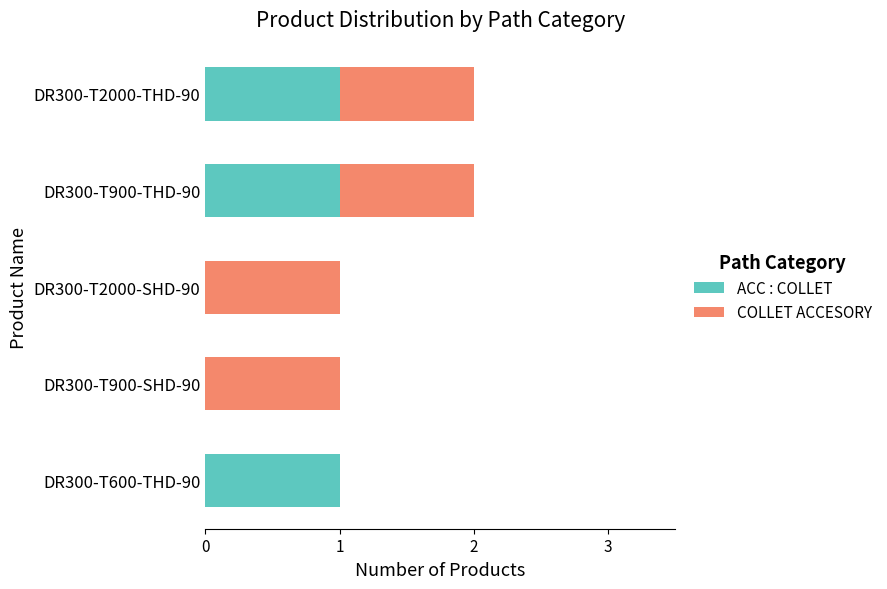

What is the sum of all ACC : COLLET values?

3